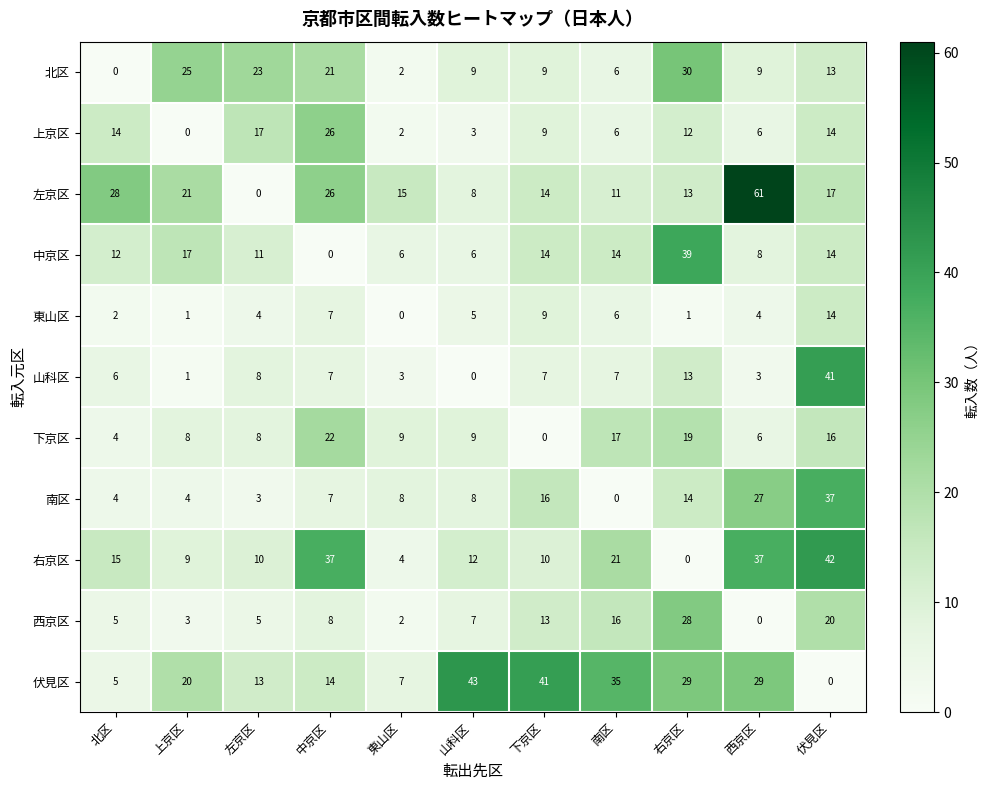

How many data points does each series have?

11